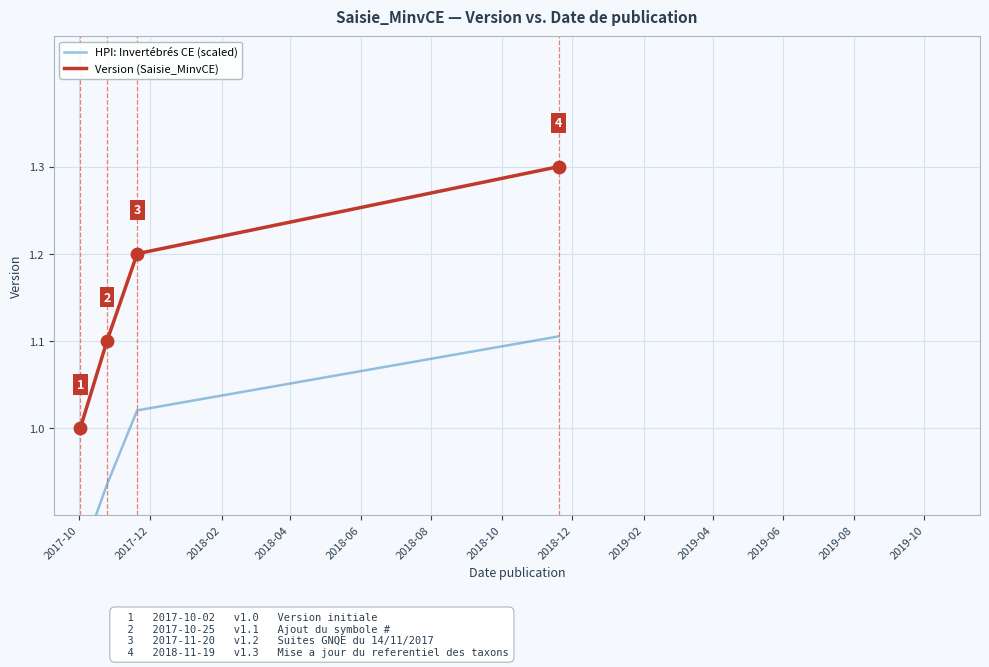

True or false: Version (Saisie_MinvCE) has more than 2 interior local peaks.

False